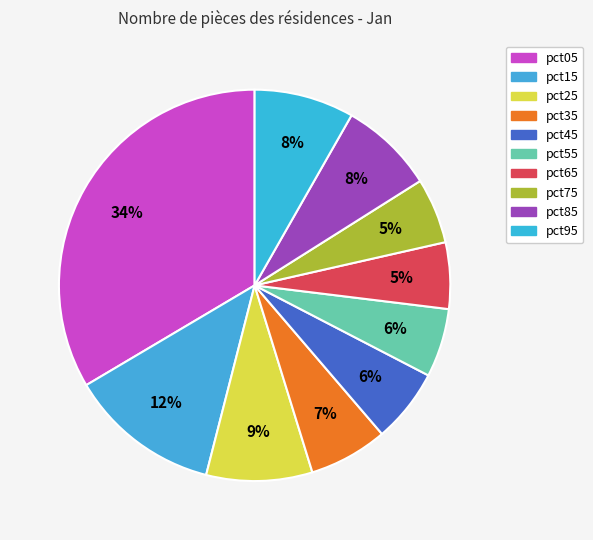

How many slices are in this pie chart?

10